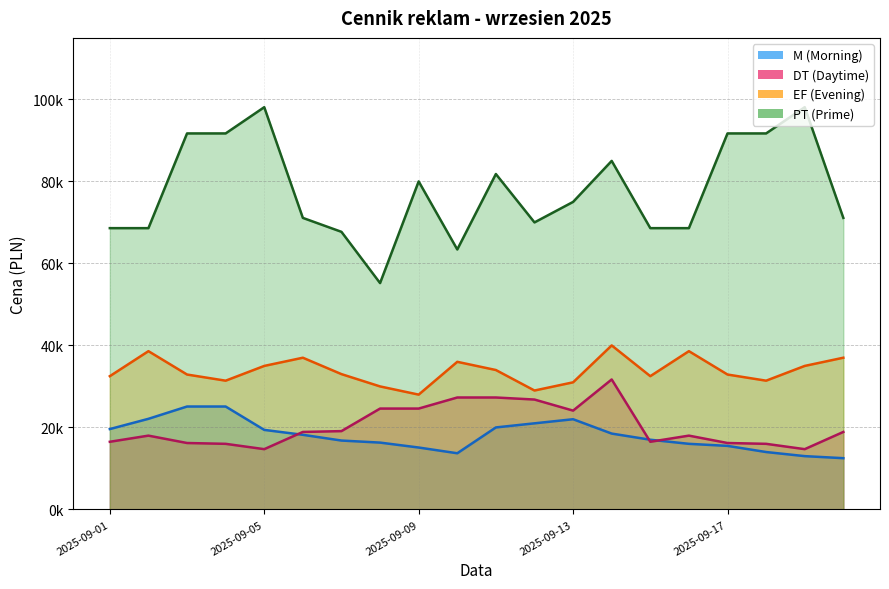

In PT (Prime), how many points are lower than both neighbors (excluding endpoints)?

3